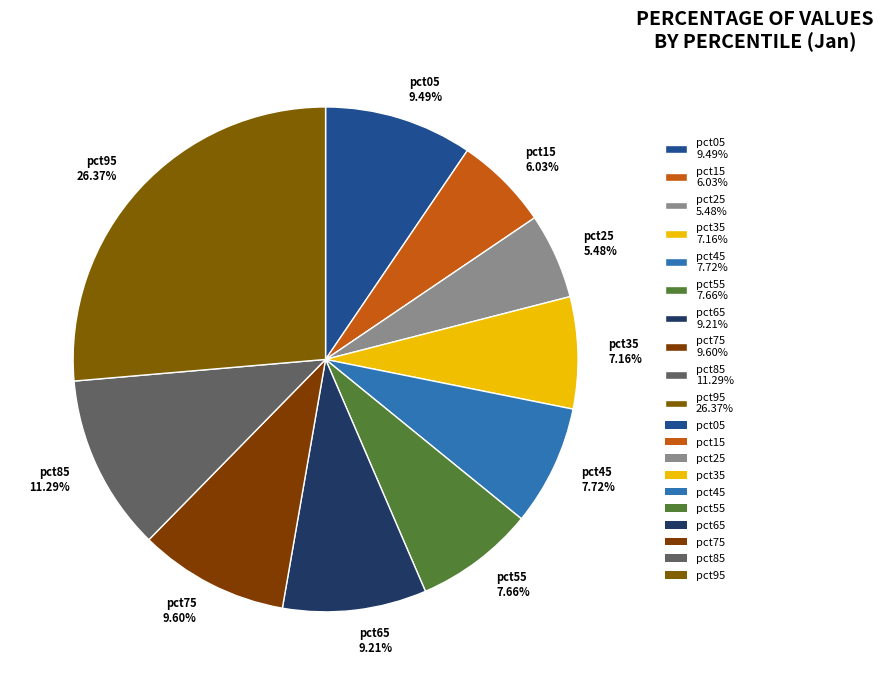

What percentage is the pct95 slice, to the nearest percent?

26%